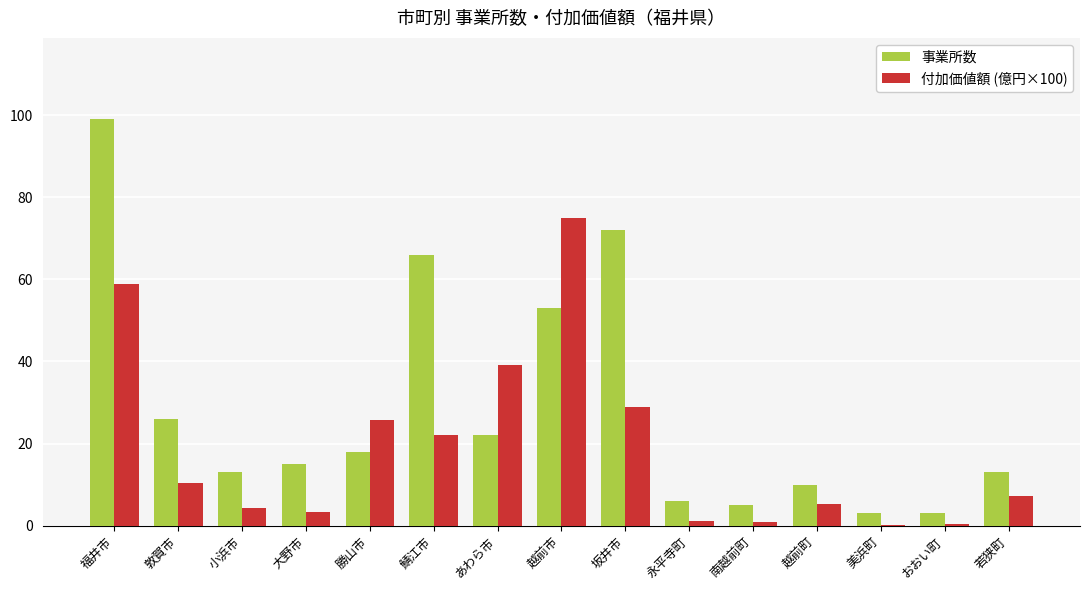

Between 鯖江市 and 南越前町, which series saw the biggest shift?

事業所数